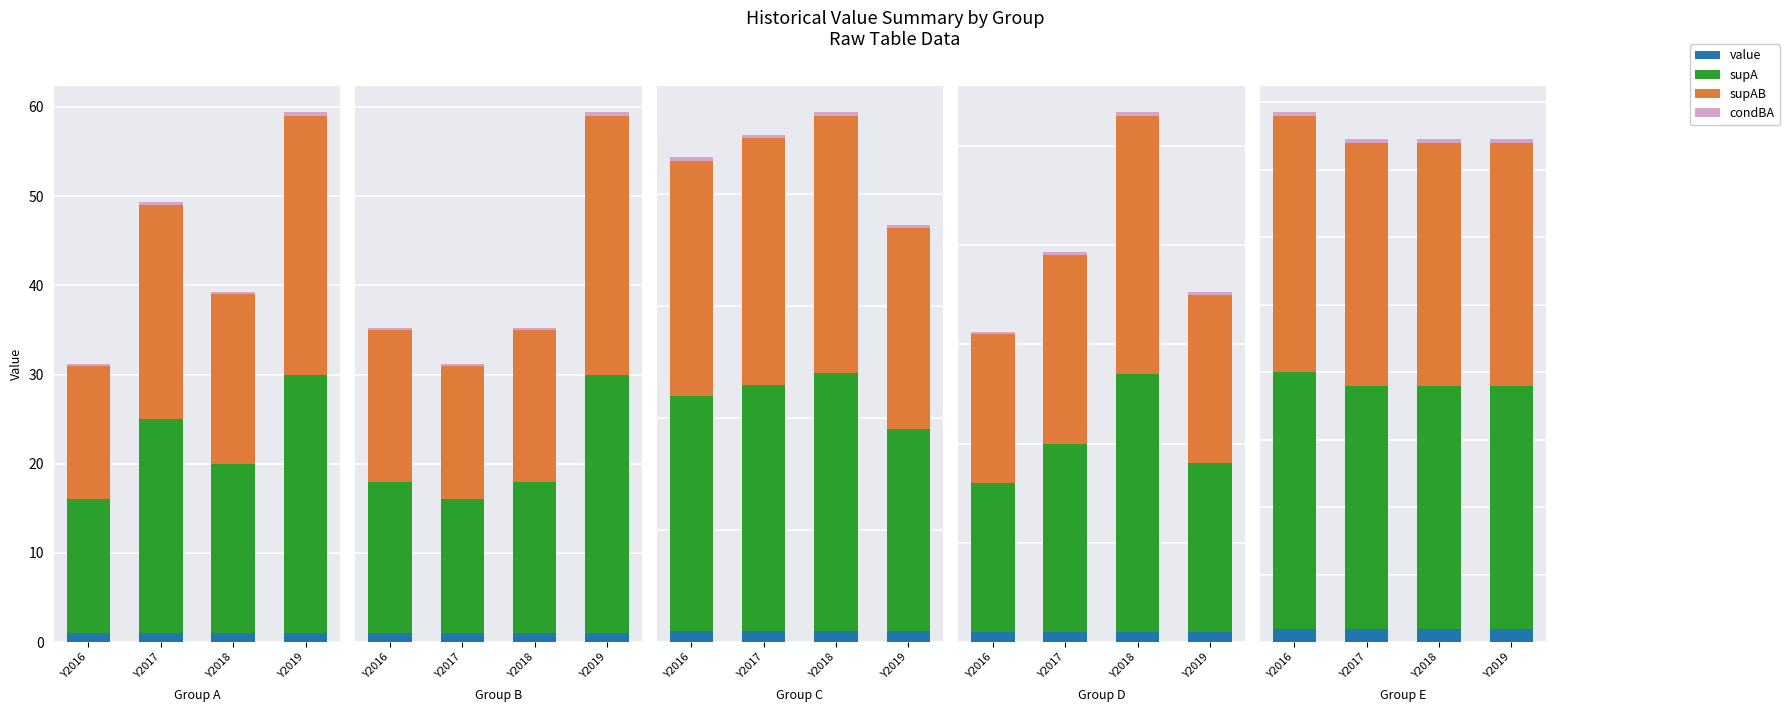

What is the spread (max minus min) of values at Y2017?

17.8